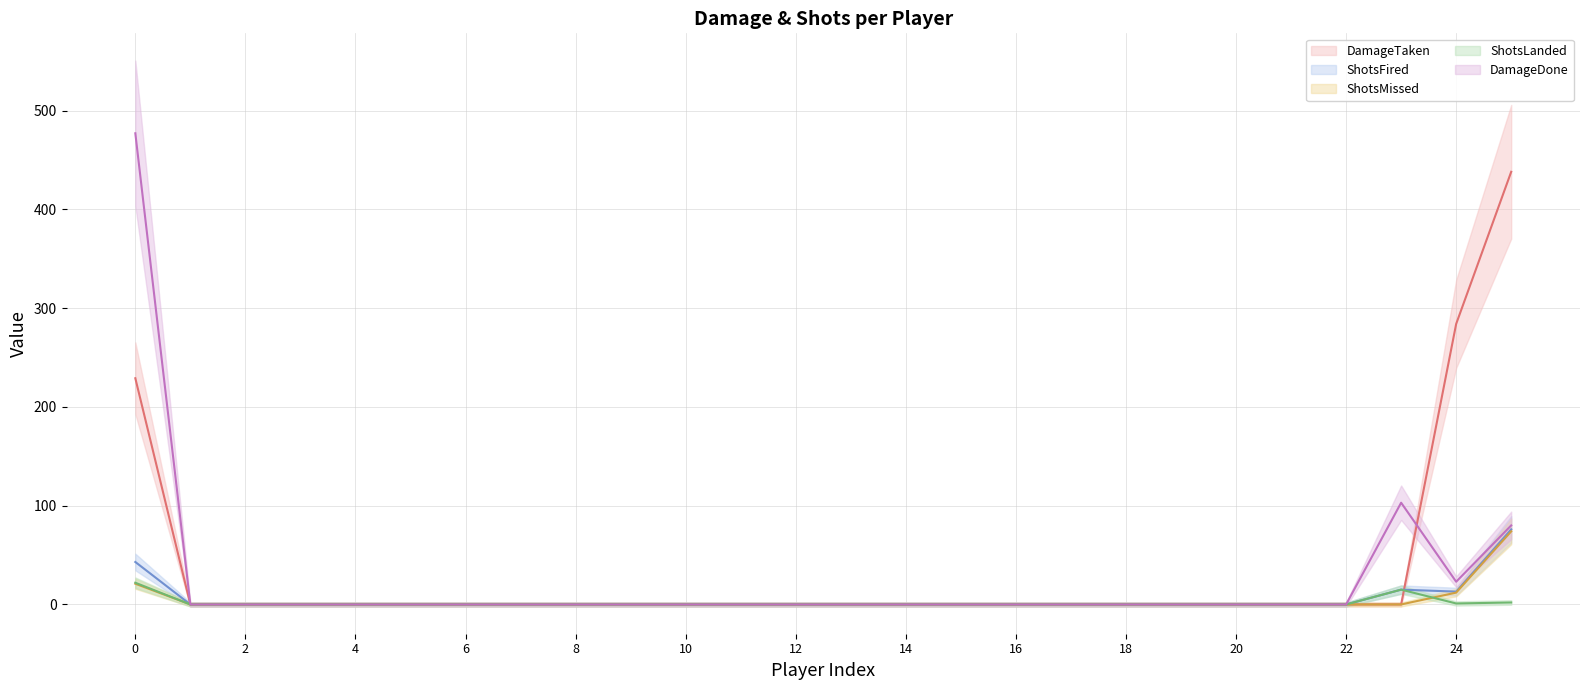

How many distinct data groups are displayed?

5